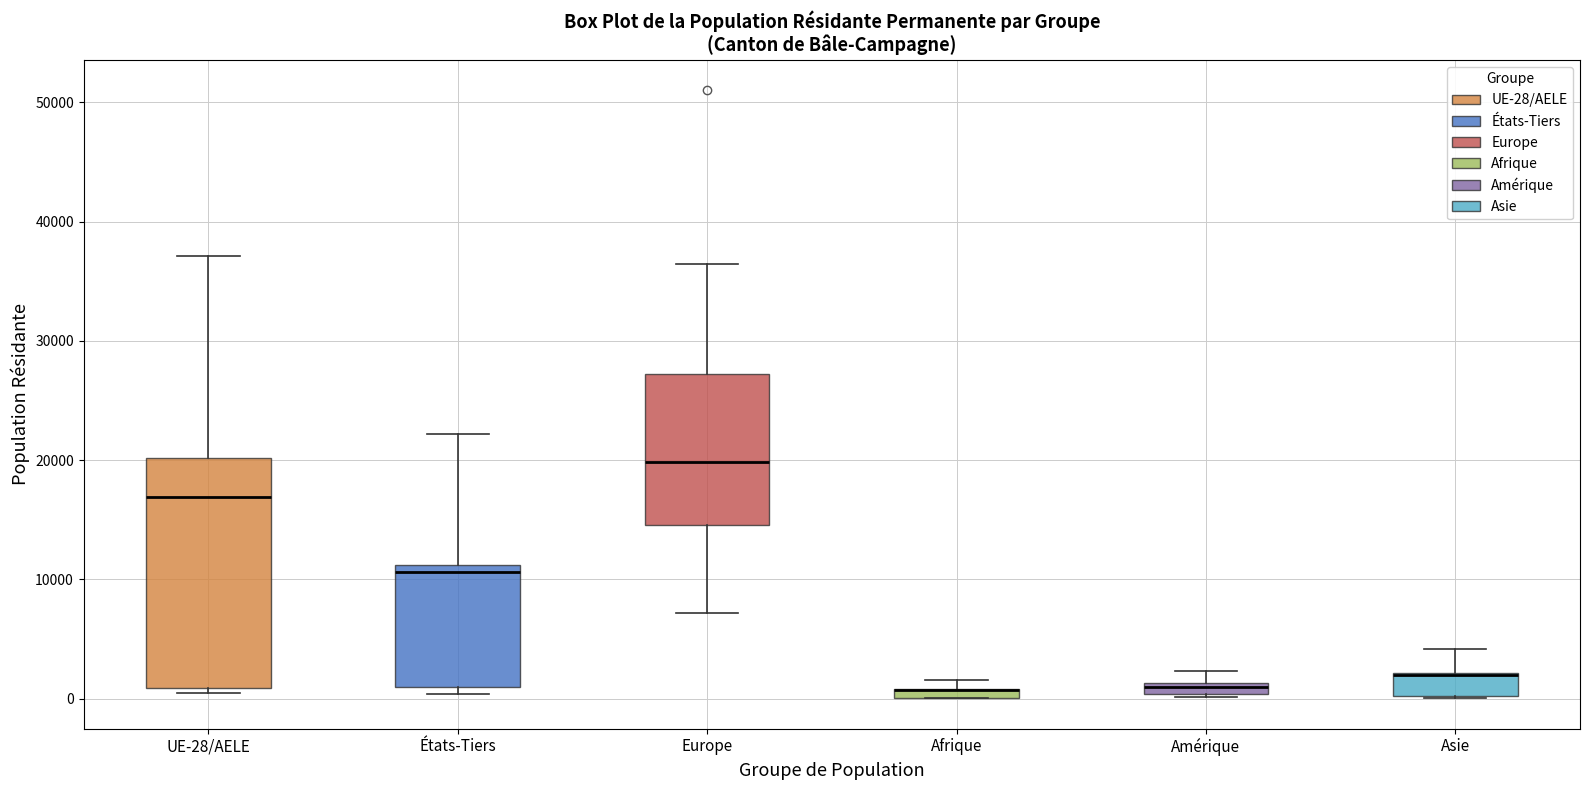

Where is the upper edge of the box for Afrique on the y-axis? The values are not printed on the chart, so give them approximately, as read against the axis.

1000